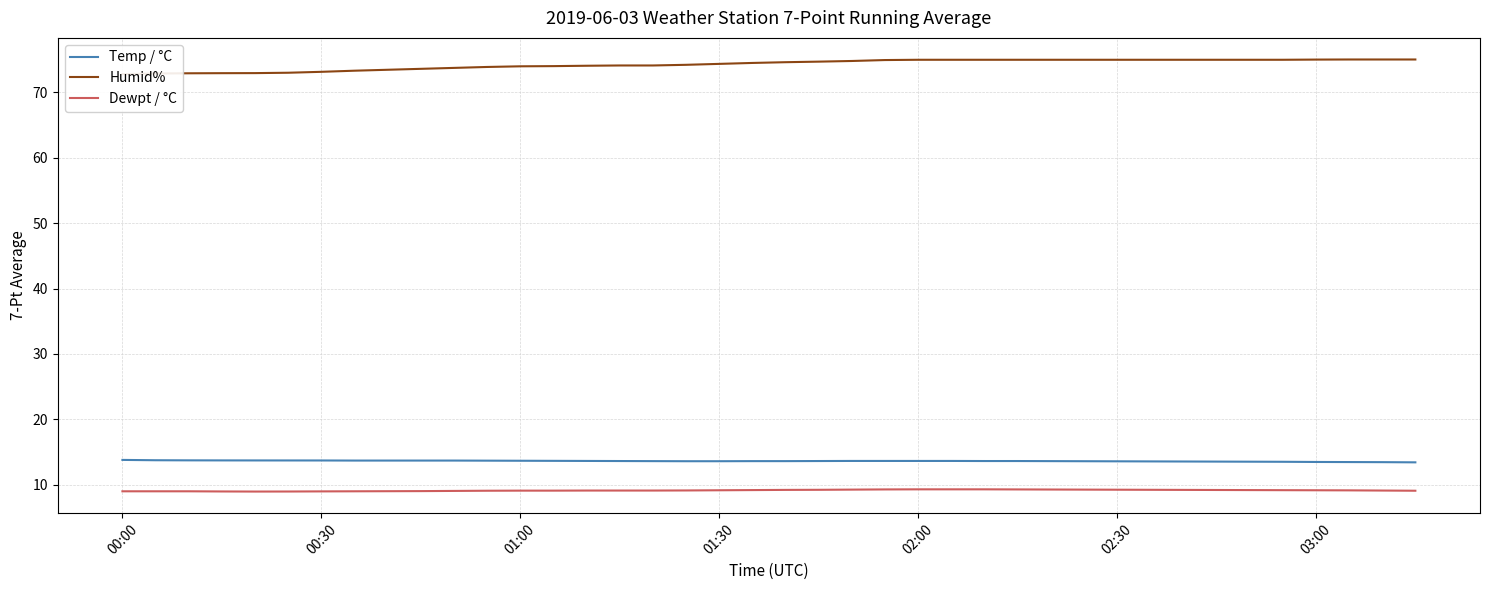

What is the minimum value shown in the chart?

9.0